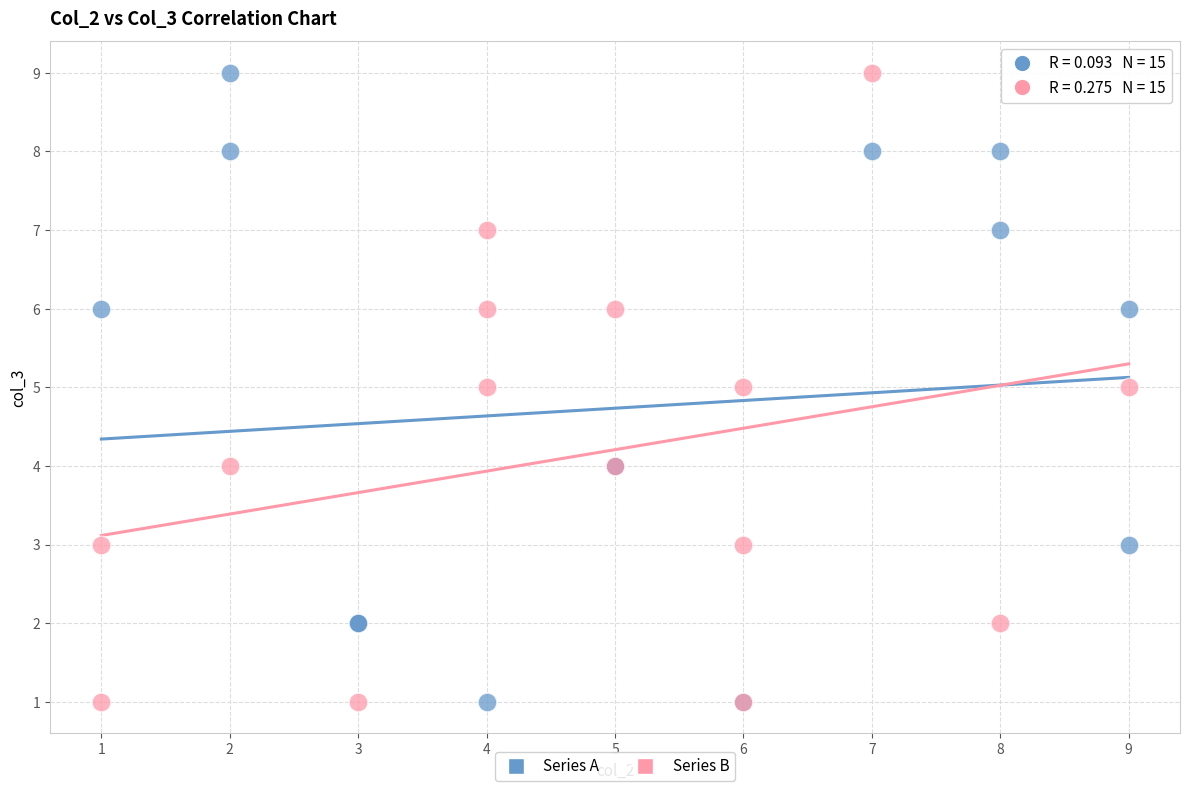

What are all the series names shown in the legend?

Series A, Series B